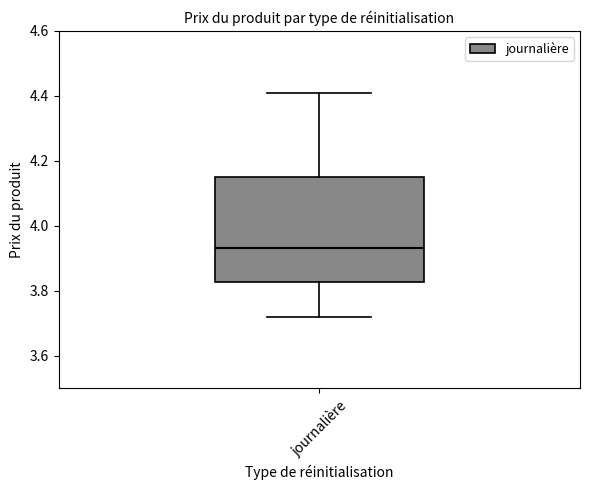

Transcribe this box plot: give where the median line is, the range the box spans, and where the two whiskers end, as read against the y-axis. The values are not printed on the chart, so give them approximately, as read against the axis.

median 3.94, box 3.82 to 4.16, whiskers 3.72 to 4.42